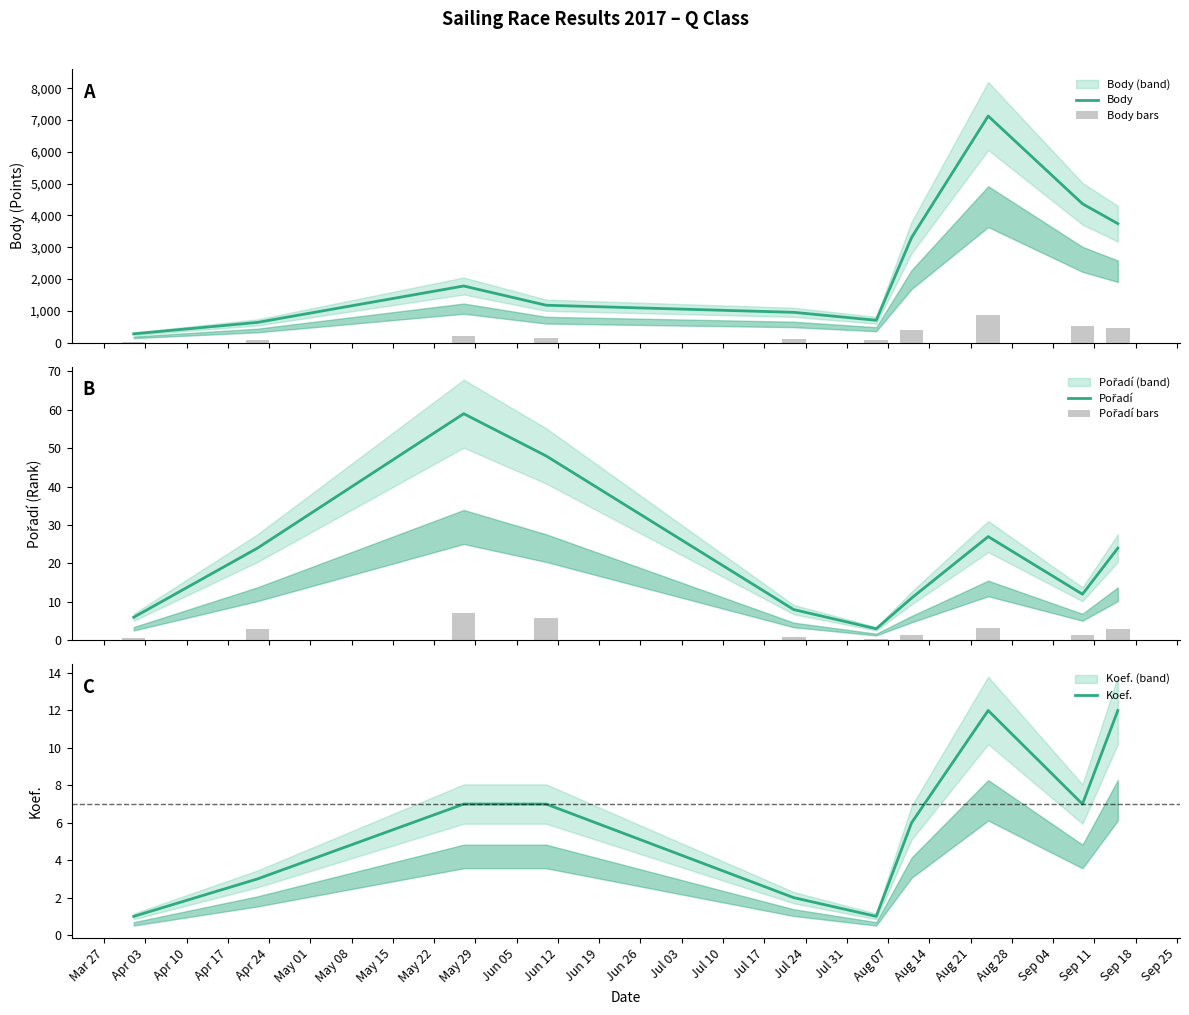

What is the lowest value of the Koef. series?

1